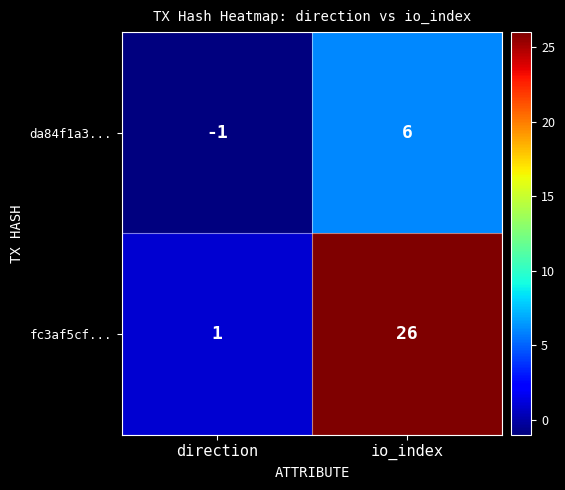

True or false: fc3af5cf... has a value of 1 at direction.

True